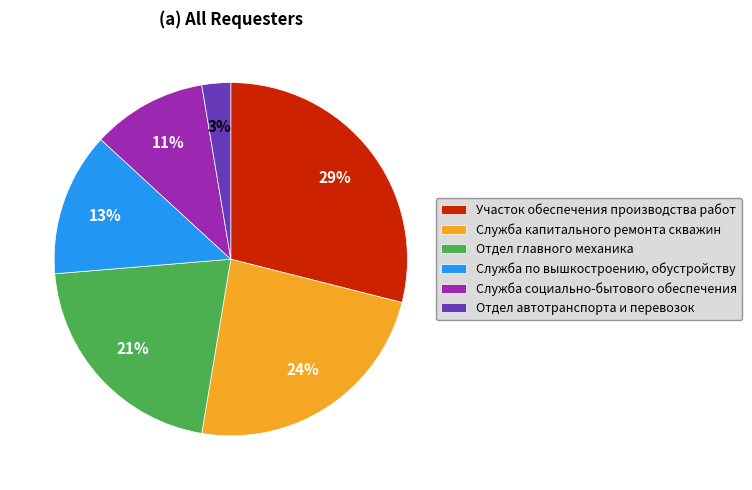

What is the ratio of the value at Служба по вышкостроению, обустройству to the value at Отдел главного механика?

0.6